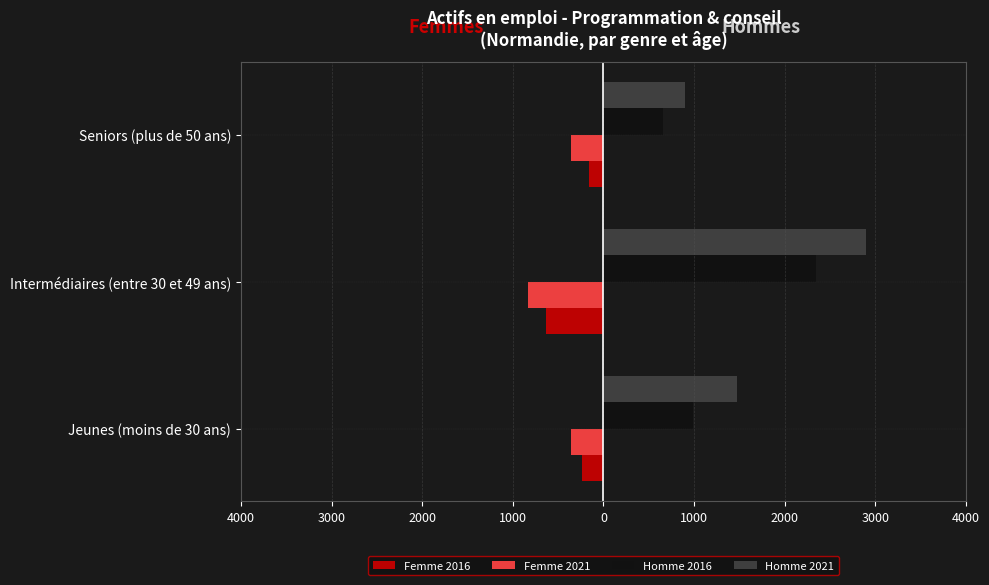

What is the maximum value shown in the chart?

2898.9